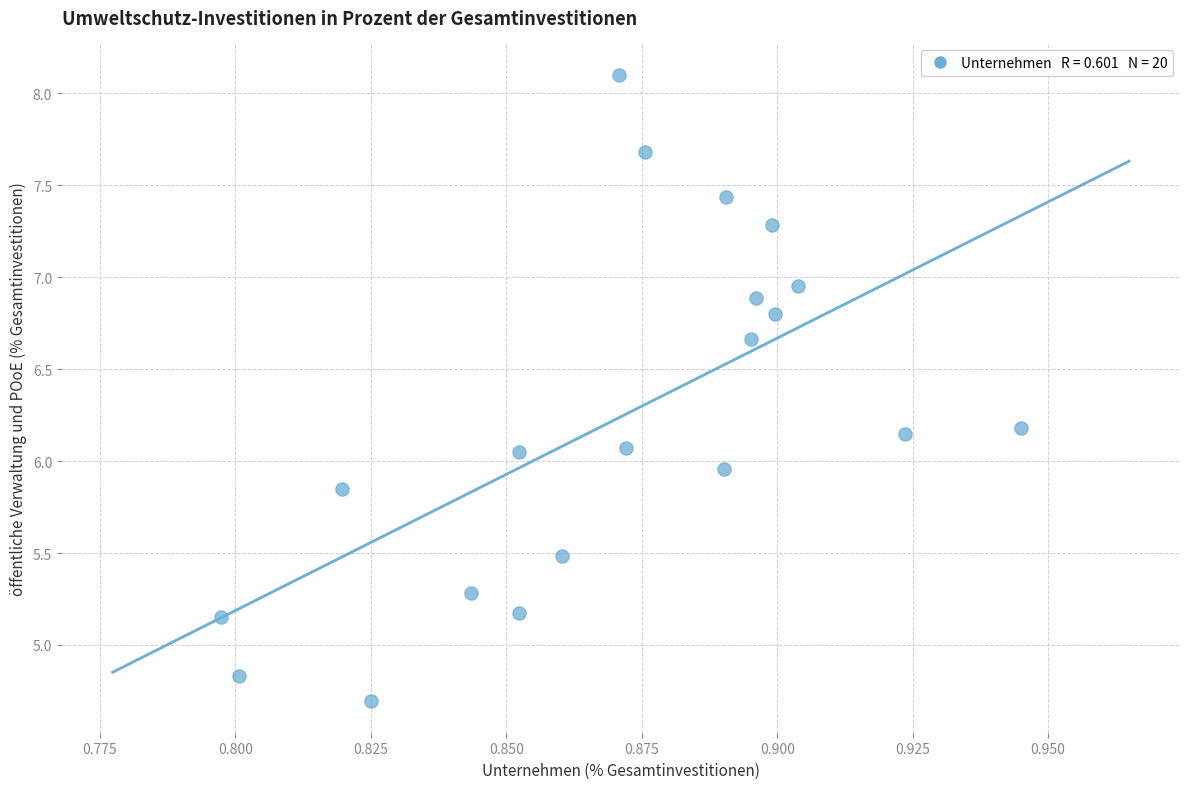

What is the range of Y values (max minus min)?

3.4